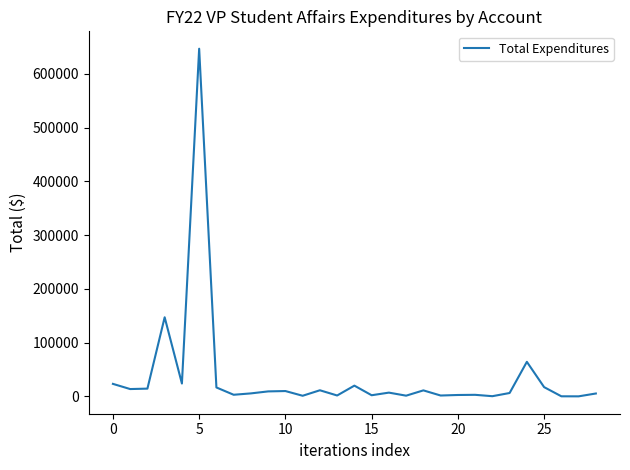

How many distinct data groups are displayed?

1